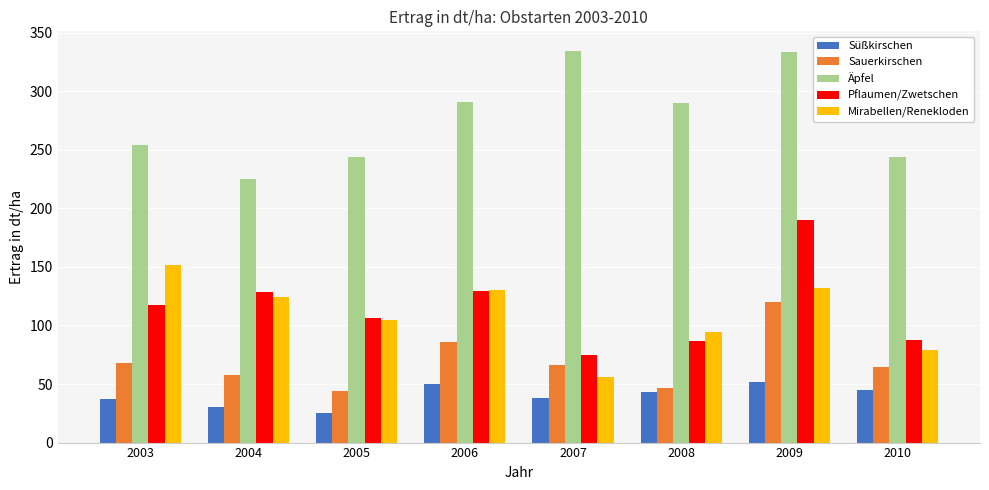

What is the sum of the Mirabellen/Renekloden values at 2006 and 2003?

281.8